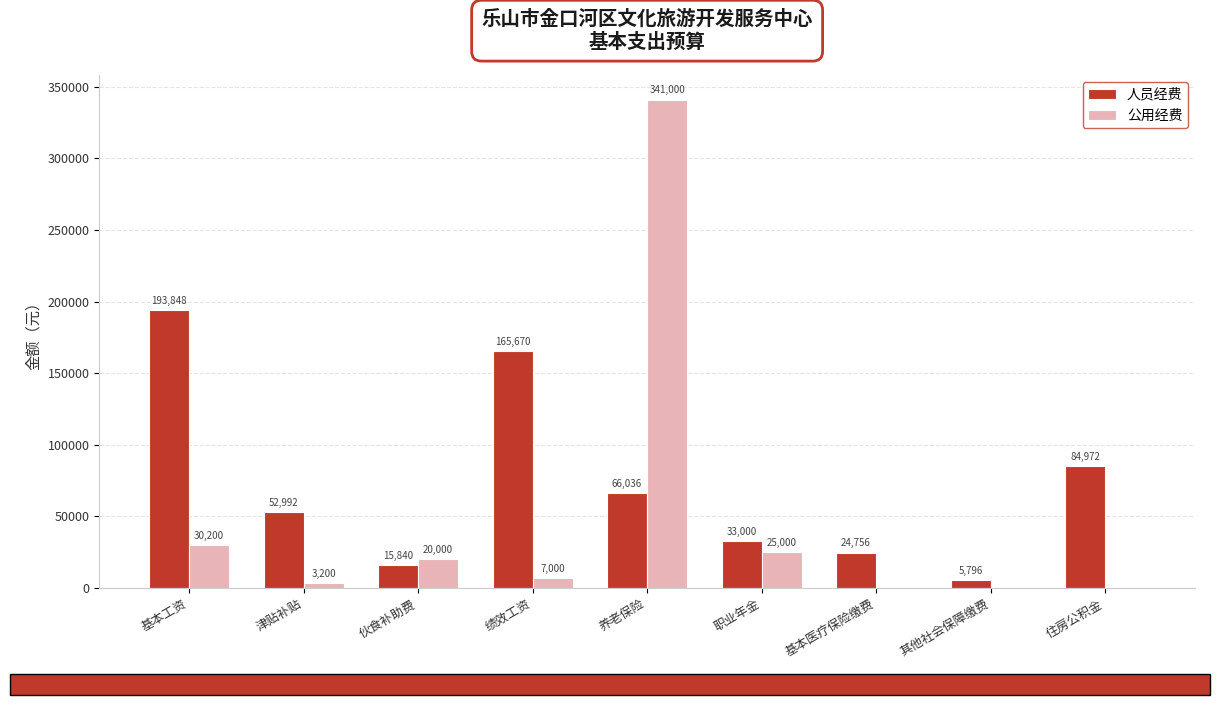

What is the sum of the 公用经费 values at 绩效工资 and 其他社会保障缴费?

7000